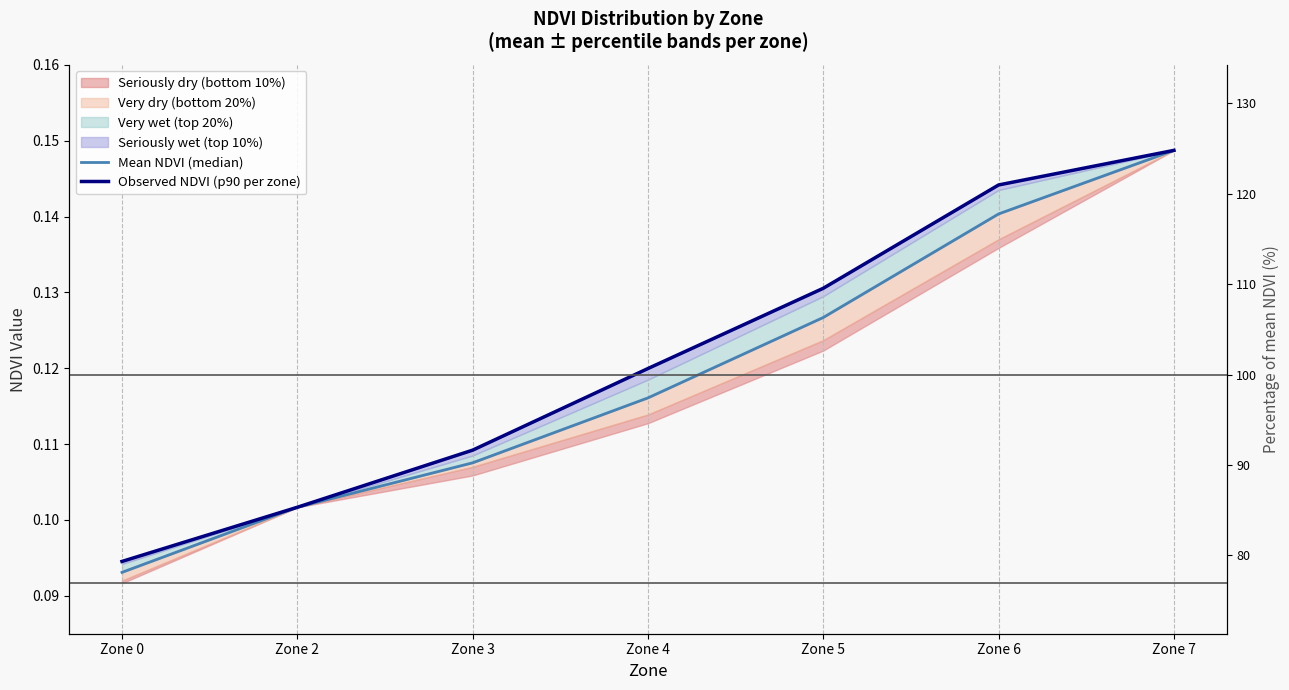

Read the Mean NDVI (median) value at Zone 3.

0.1